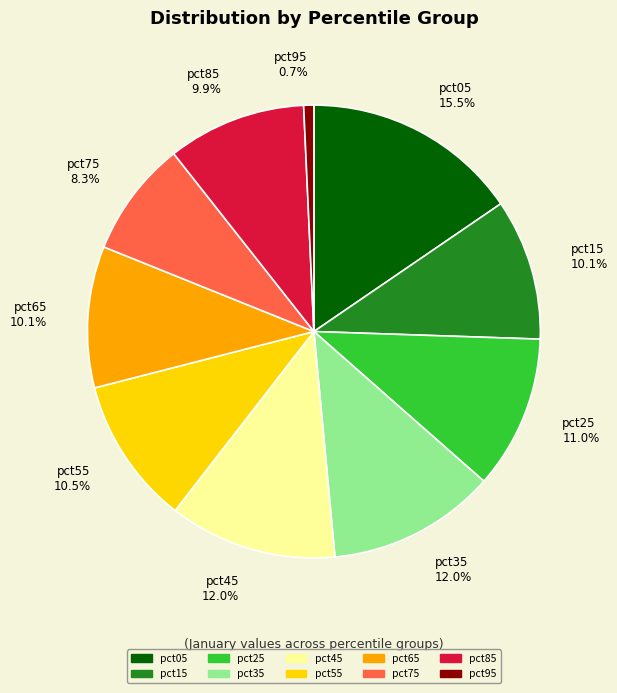

What is the ratio of the value at pct25 to the value at pct05?

0.7